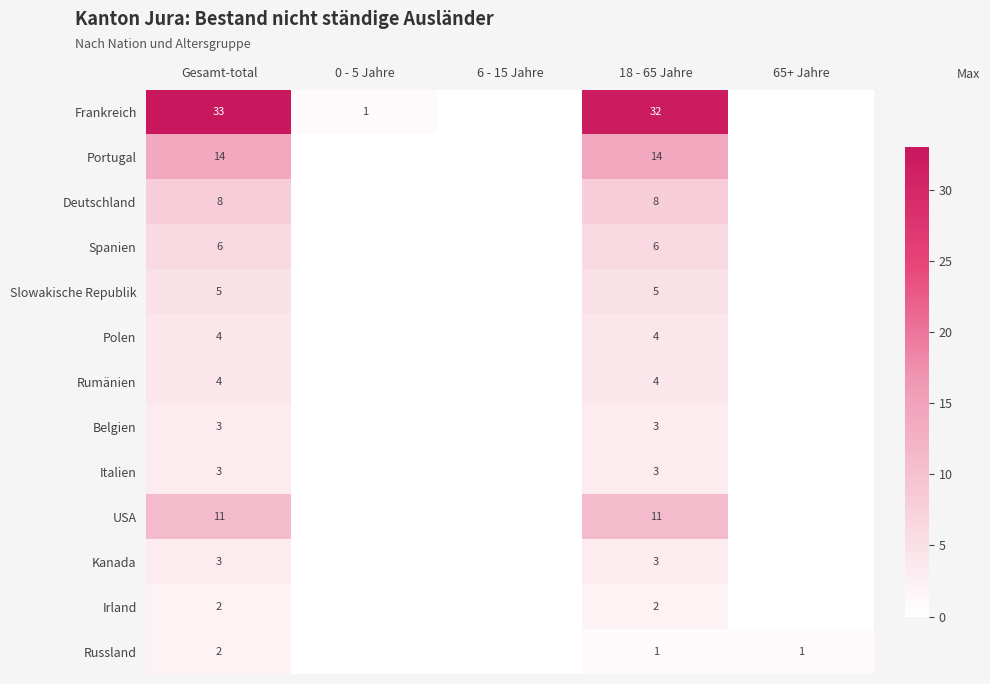

At which category is the sum across all series the highest?

Gesamt-total